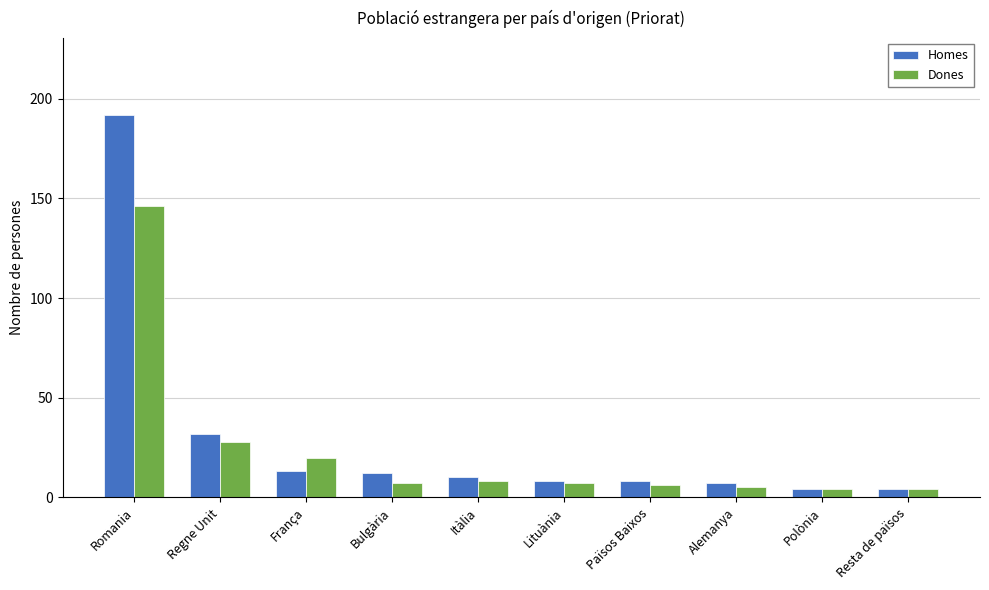

Which series has the largest range (max minus min)?

Homes